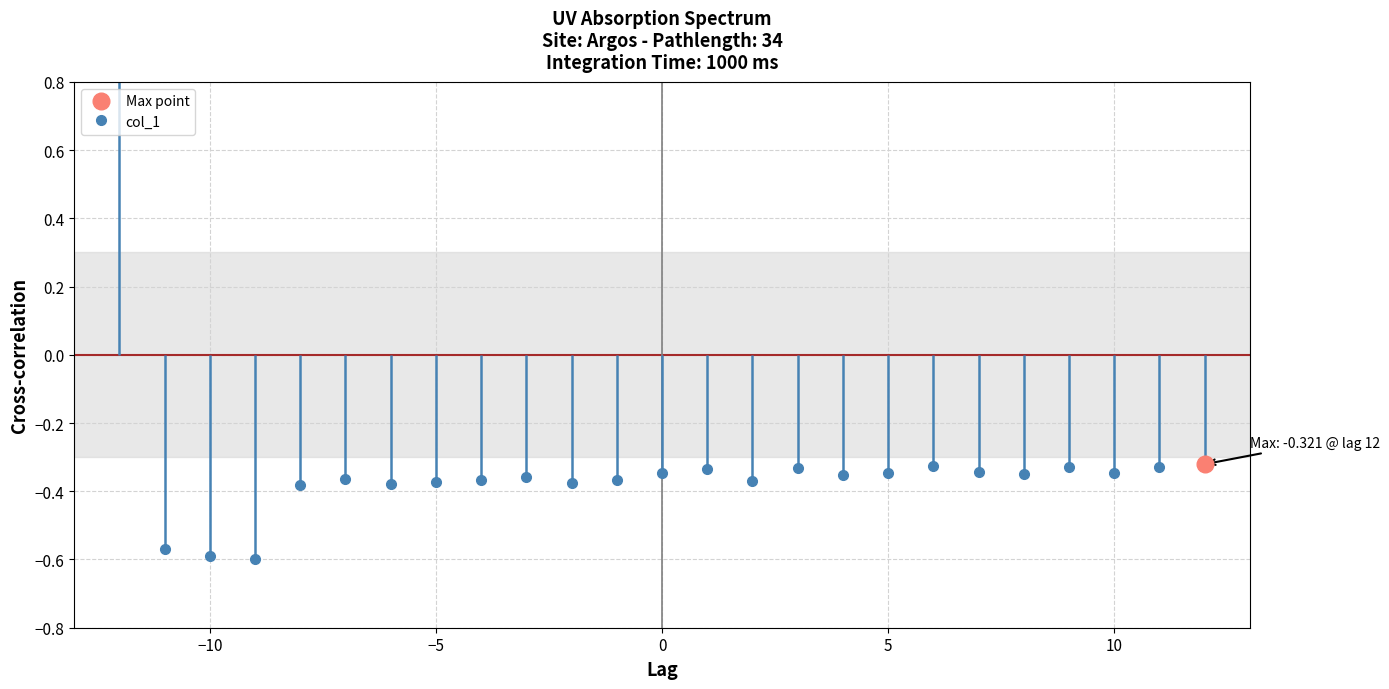

How many interior local valleys (lower than both neighbors) does the data have?

7